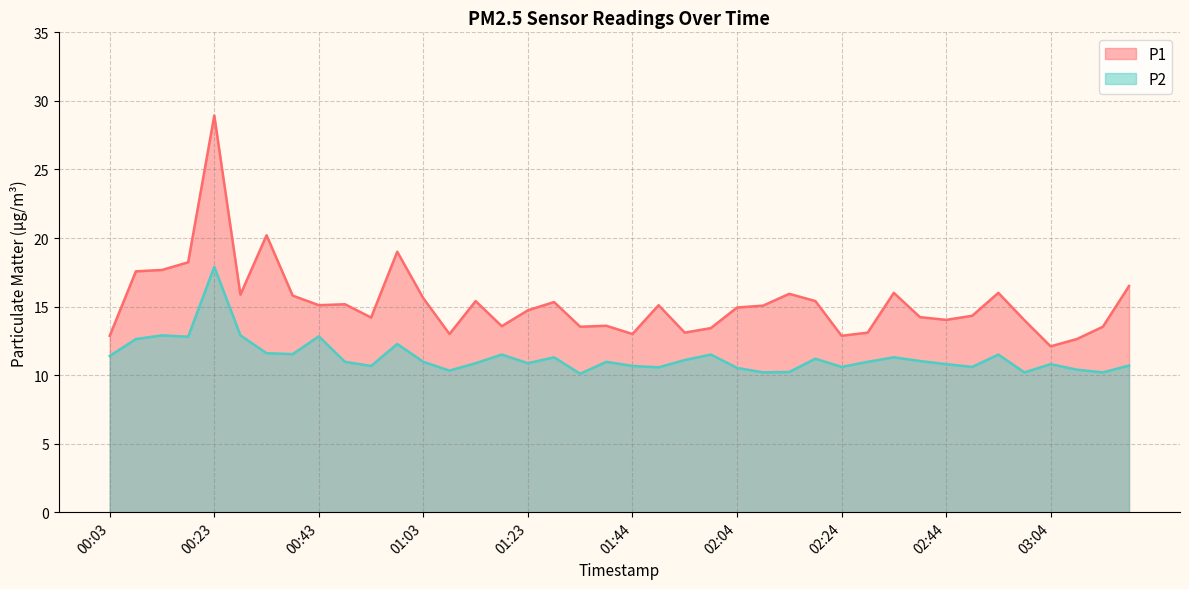

Reading right to left, transcribe all the data shown in this chart.

P1: 16.5	13.5	12.6	12.1	14.0	16.0	14.3	14.0	14.2	16.0	13.1	12.9	15.4	15.9	15.1	14.9	13.4	13.1	15.1	13.0	13.6	13.5	15.3	14.7	13.6	15.4	13.0	15.6	19.0	14.2	15.2	15.1	15.8	20.2	15.9	28.9	18.2	17.7	17.6	12.9
P2: 10.7	10.2	10.4	10.8	10.2	11.5	10.6	10.8	11.0	11.3	11.0	10.6	11.2	10.2	10.2	10.5	11.5	11.1	10.6	10.7	11.0	10.1	11.3	10.9	11.5	10.9	10.3	11.0	12.3	10.7	11.0	12.8	11.5	11.6	12.9	17.9	12.8	12.9	12.6	11.4